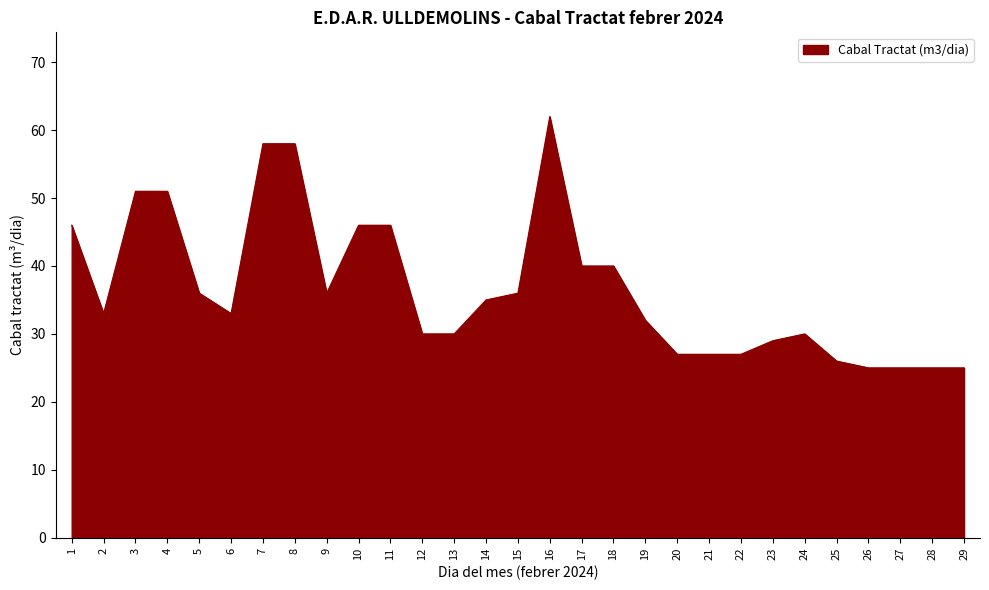

At which category does the chart reach its peak across all series?

16